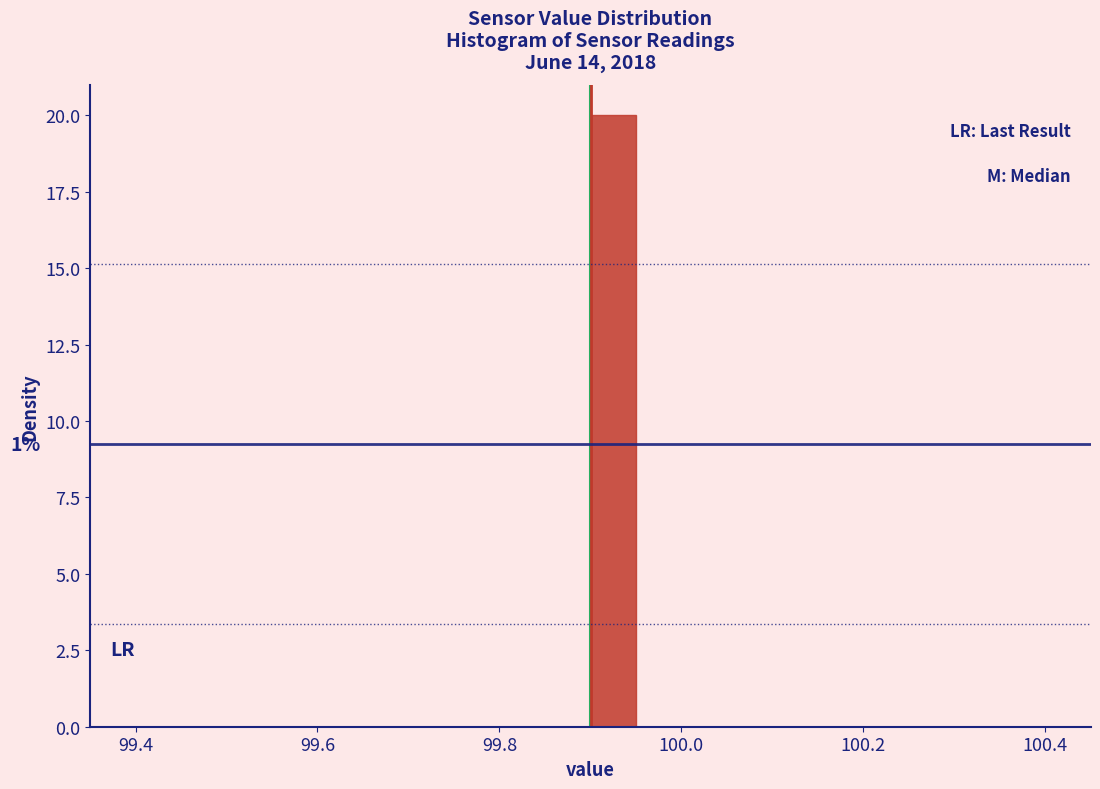

Read against the x-axis, roughly where is the centre of the tallest bar?

99.92